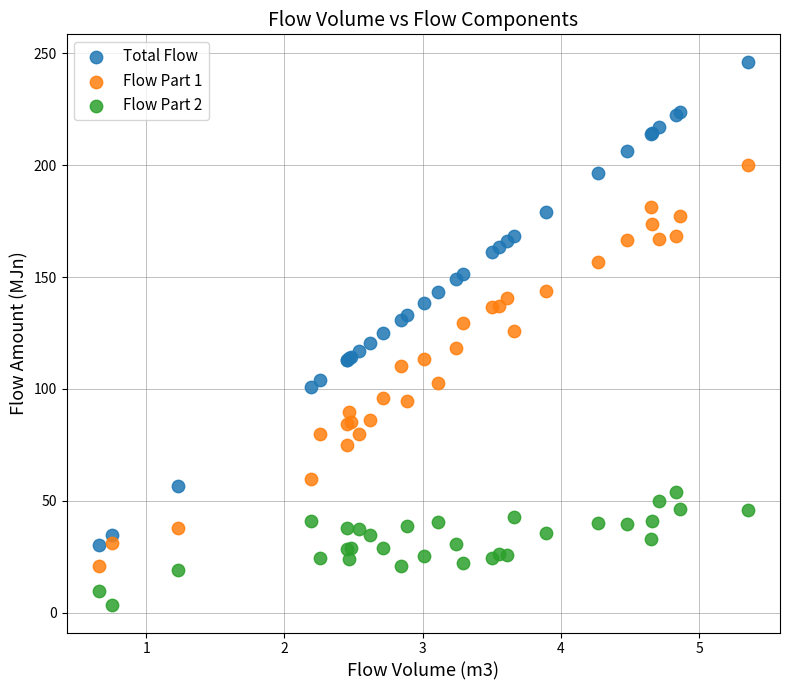

Which series contains the lowest Y value?

Flow Part 2